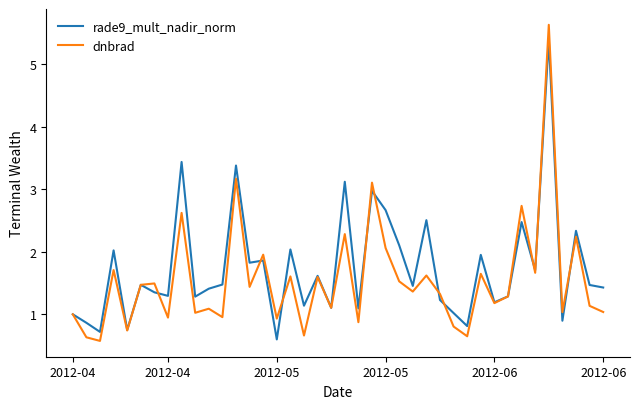

Is this an area chart (filled region under the line)?

No